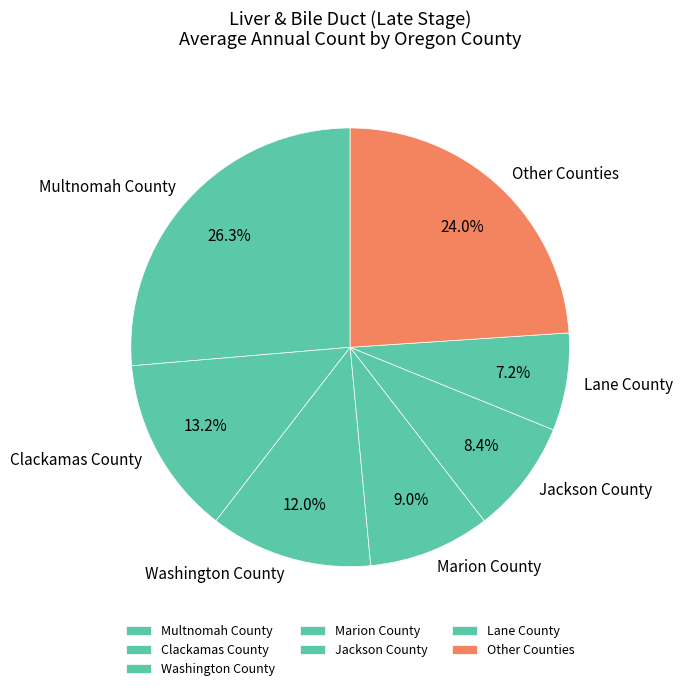

To the nearest percent, what is the average slice percentage?

14%